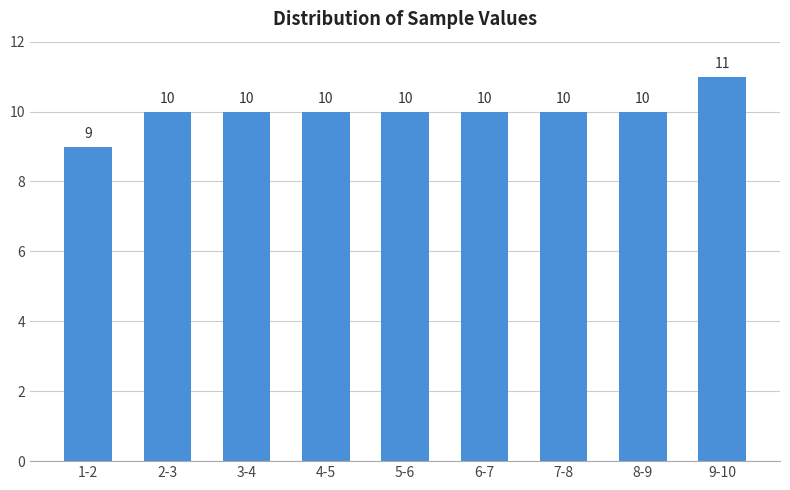

Reading right to left, what are all the values shown in this chart?

9-10=11	8-9=10	7-8=10	6-7=10	5-6=10	4-5=10	3-4=10	2-3=10	1-2=9